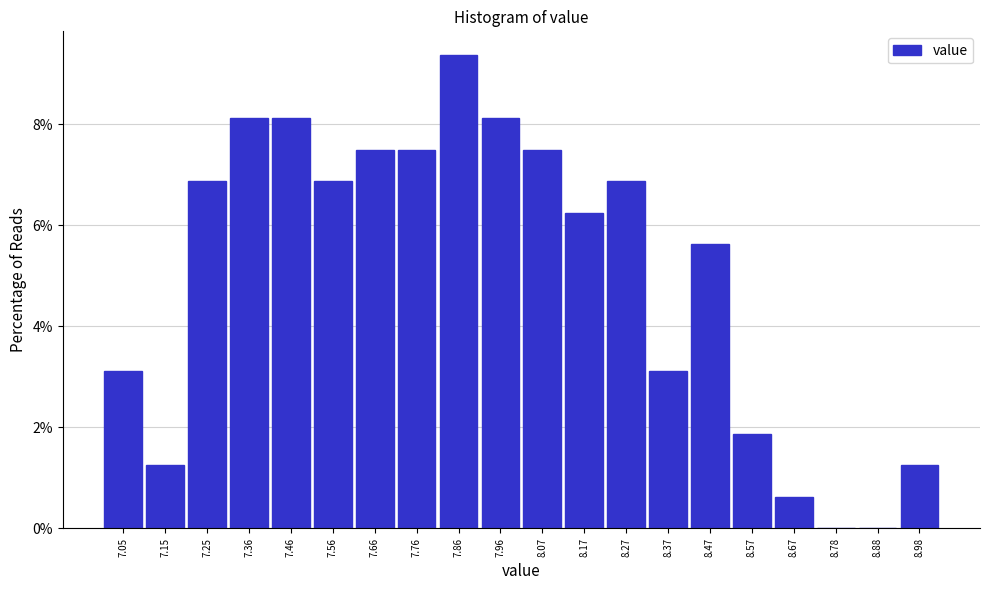

Which range on the x-axis has the tallest bar?

7.82 to 7.92